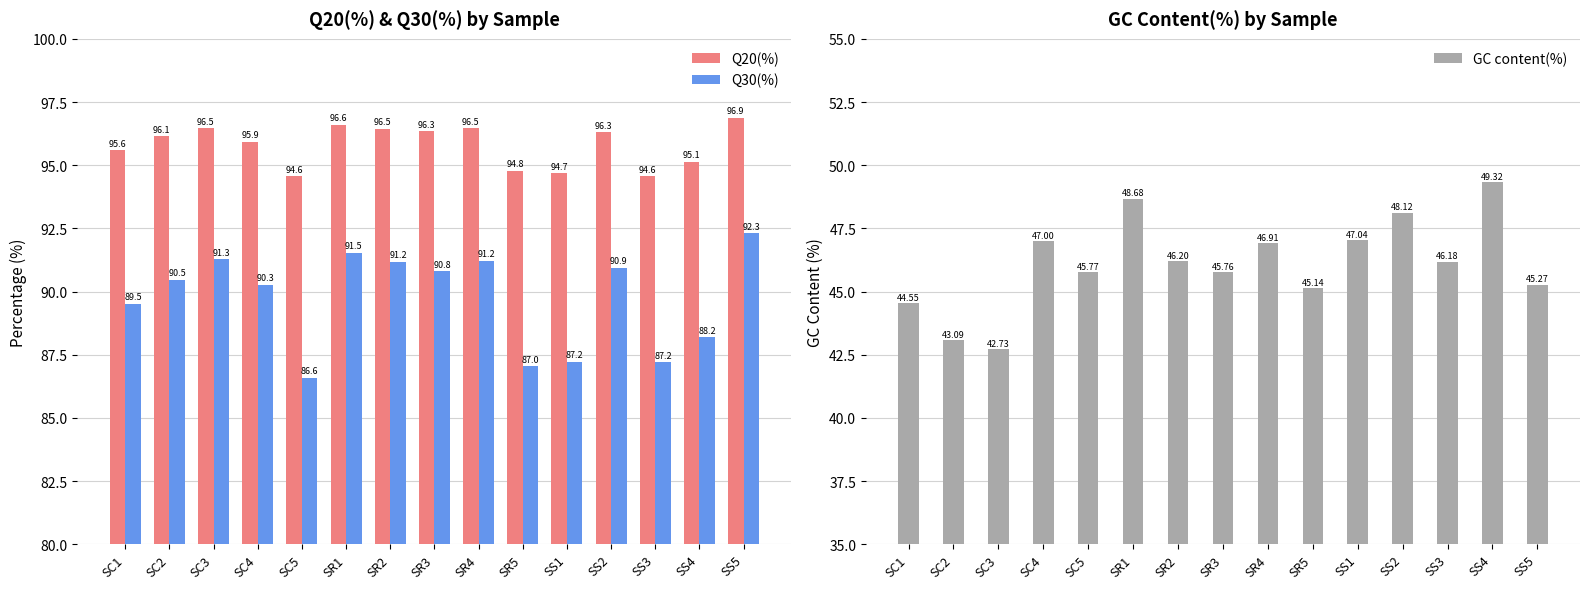

At which category is the sum across all series the highest?

SR1